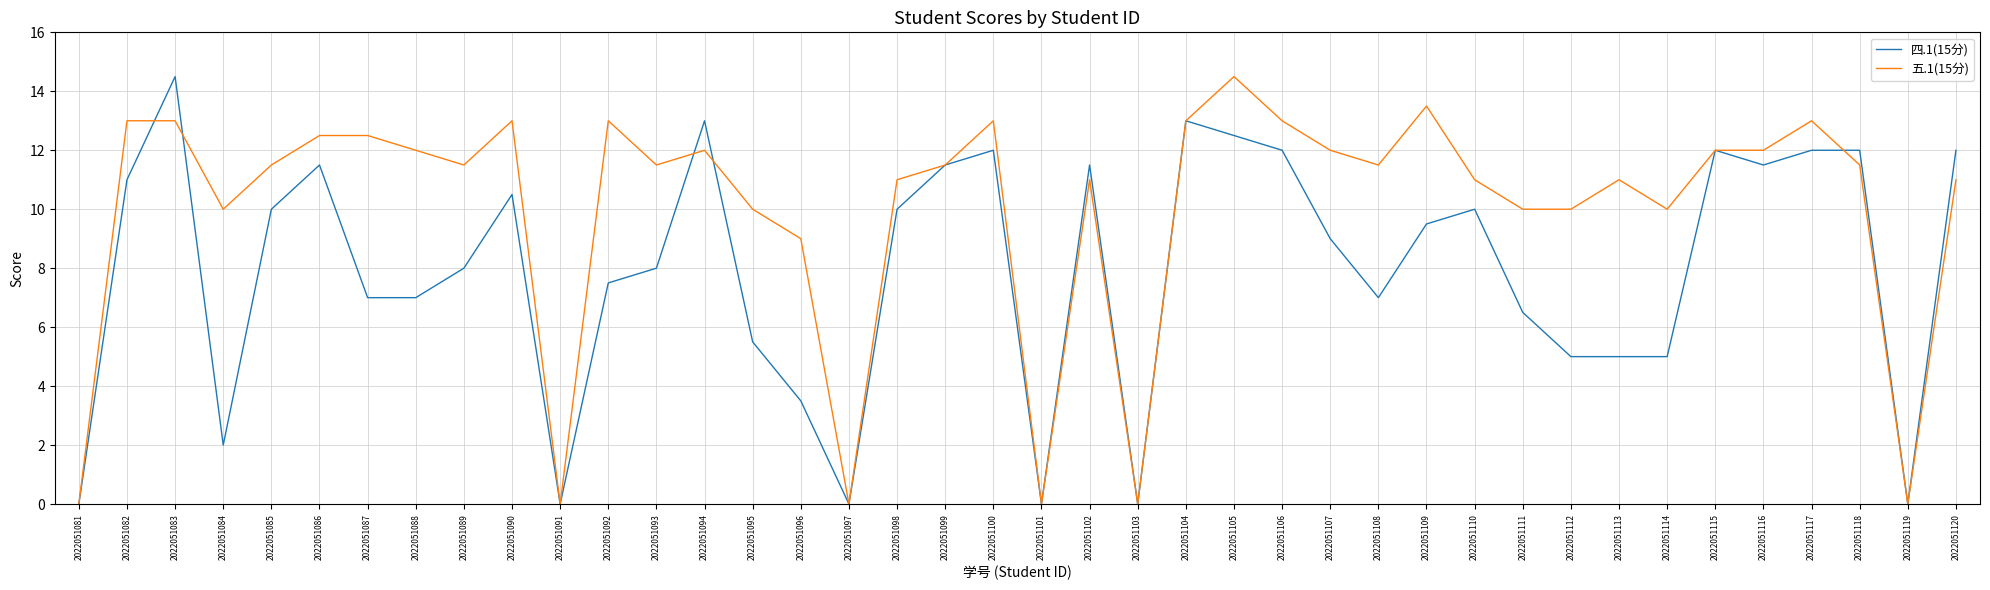

What is the average value of the 四.1(15分) series?

8.0